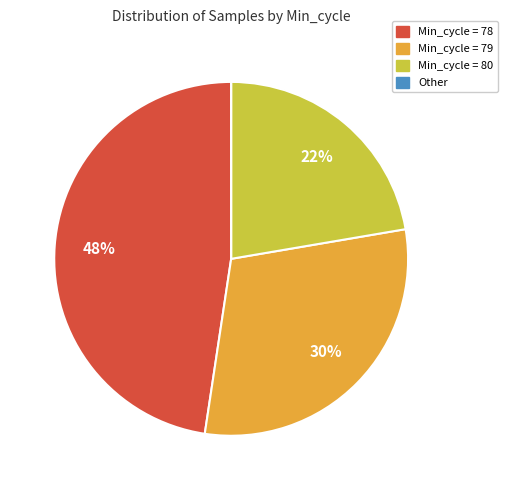

True or false: Min_cycle = 80 accounts for 28% of the total.

False